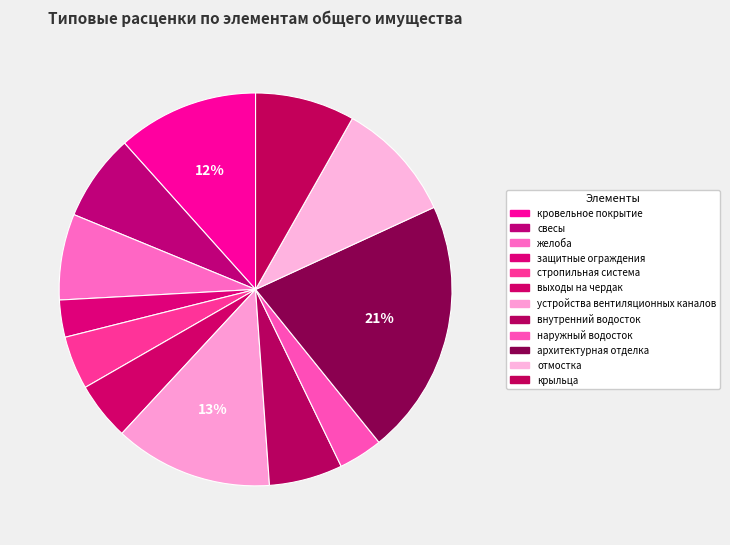

To the nearest percent, what percentage of the pie is кровельное покрытие?

12%